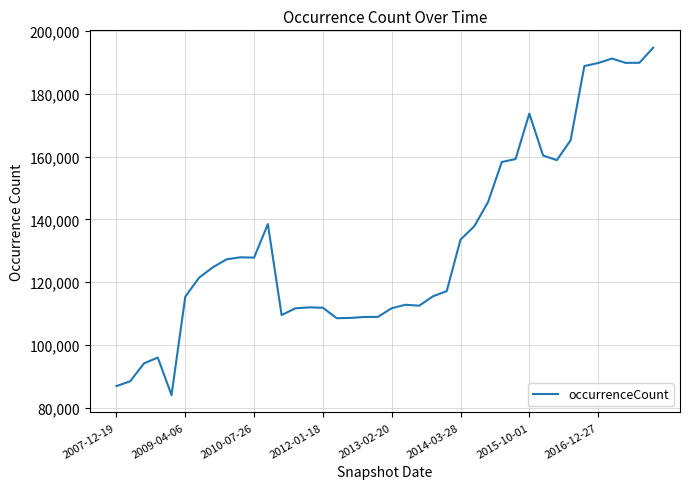

Is this an area chart (filled region under the line)?

No